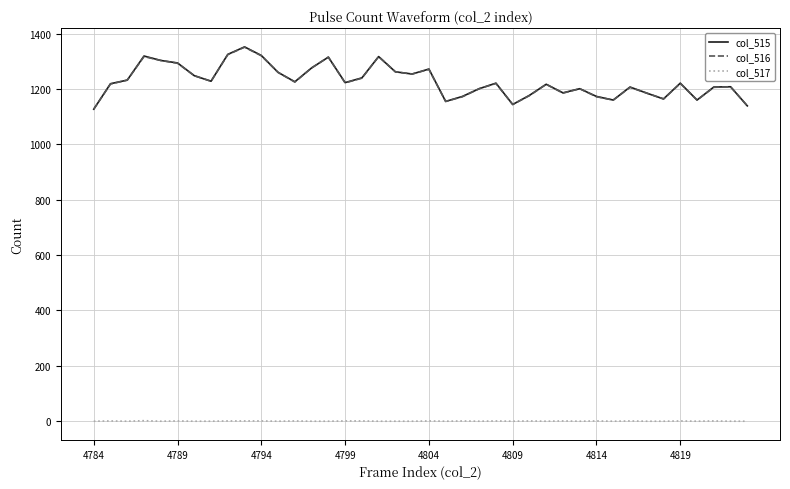

True or false: col_517 and col_516 intersect in this chart.

False